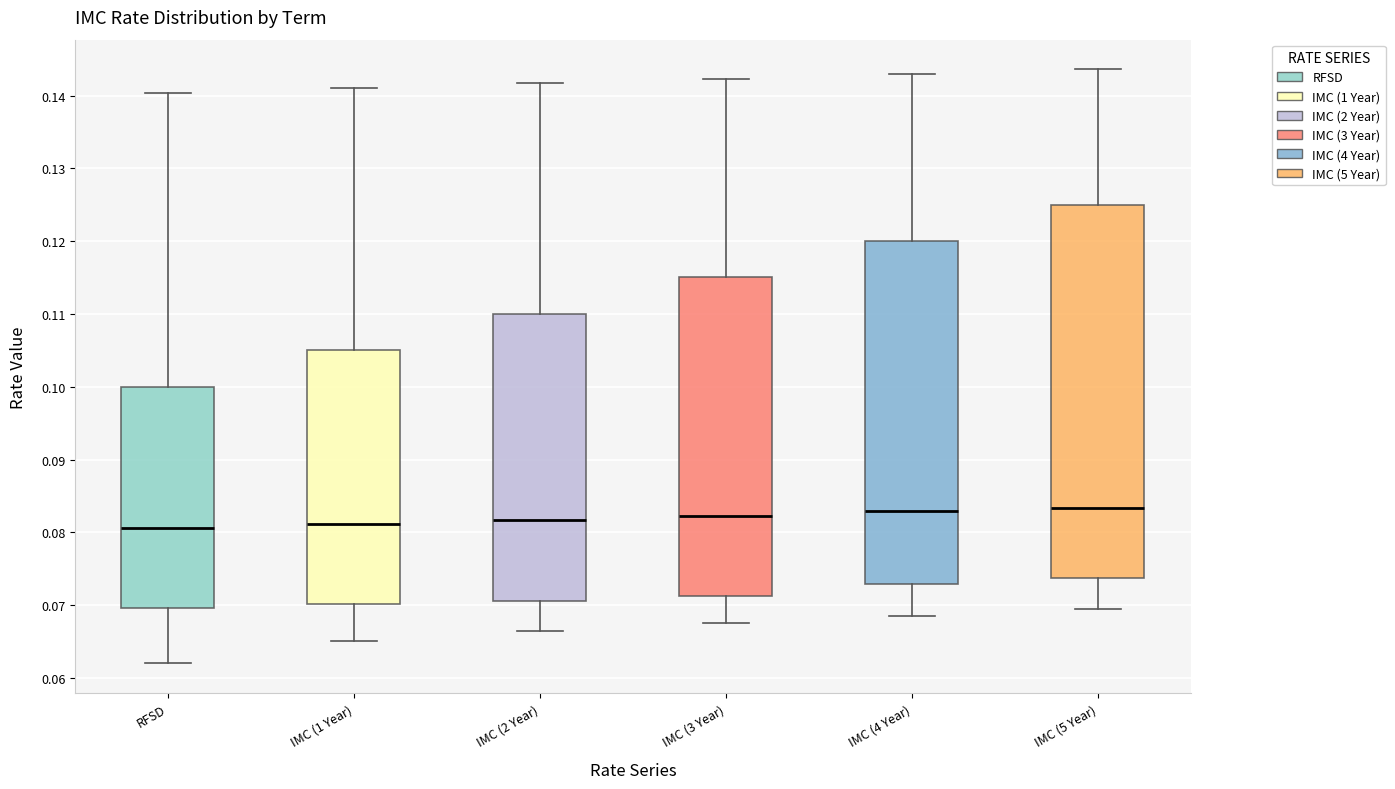

Which box is the tallest, from its lower edge to its upper edge?

IMC (5 Year)